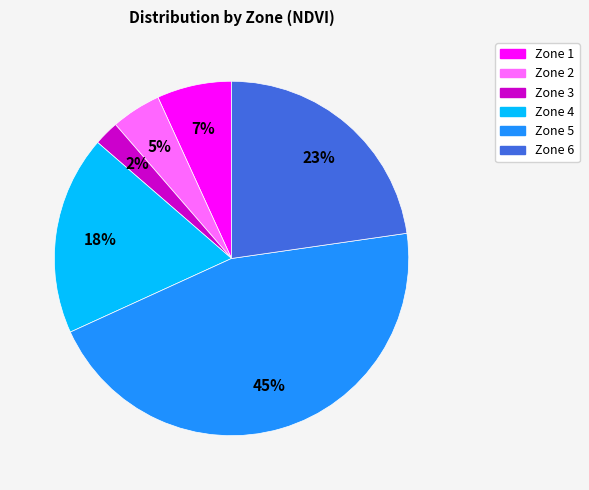

The Zone 6 slice represents 23% of the pie. True or false?

True